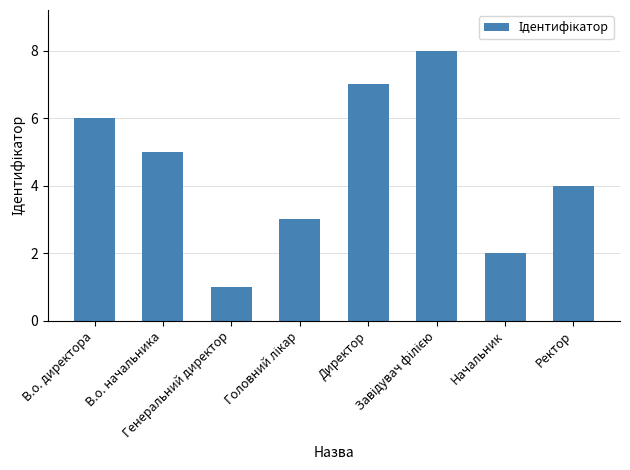

What is the sum of all values?

36